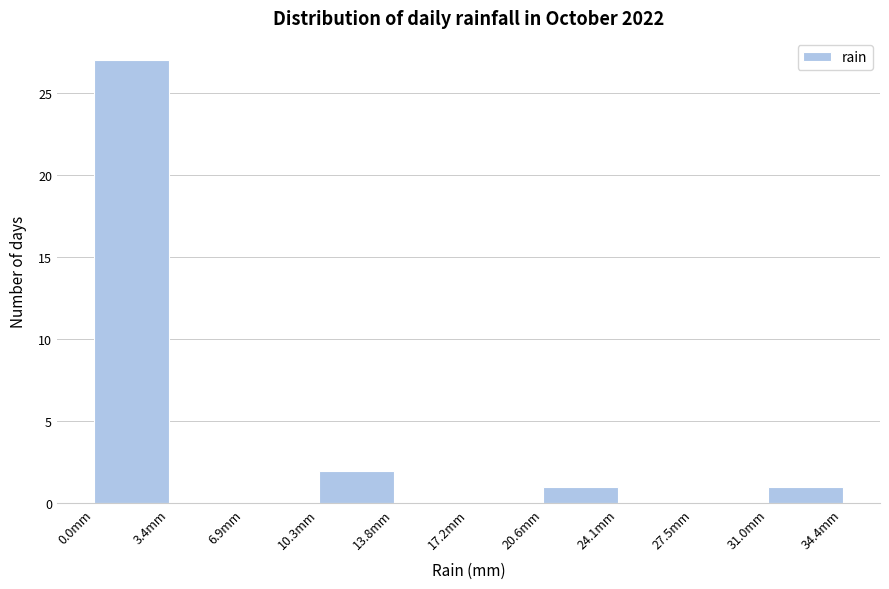

How tall is the bar that spans 20.5 to 24.0 on the x-axis? Neither the bar edges nor the heights are printed on the chart, so give them approximately, as read against the axes.

1